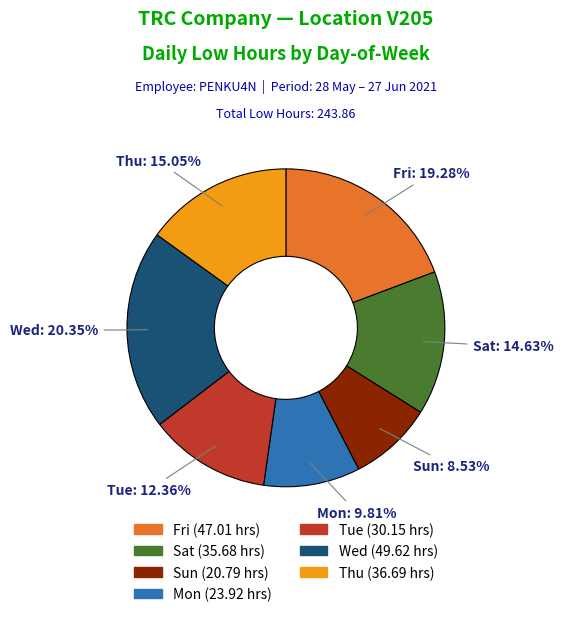

How many slices are in this pie chart?

7